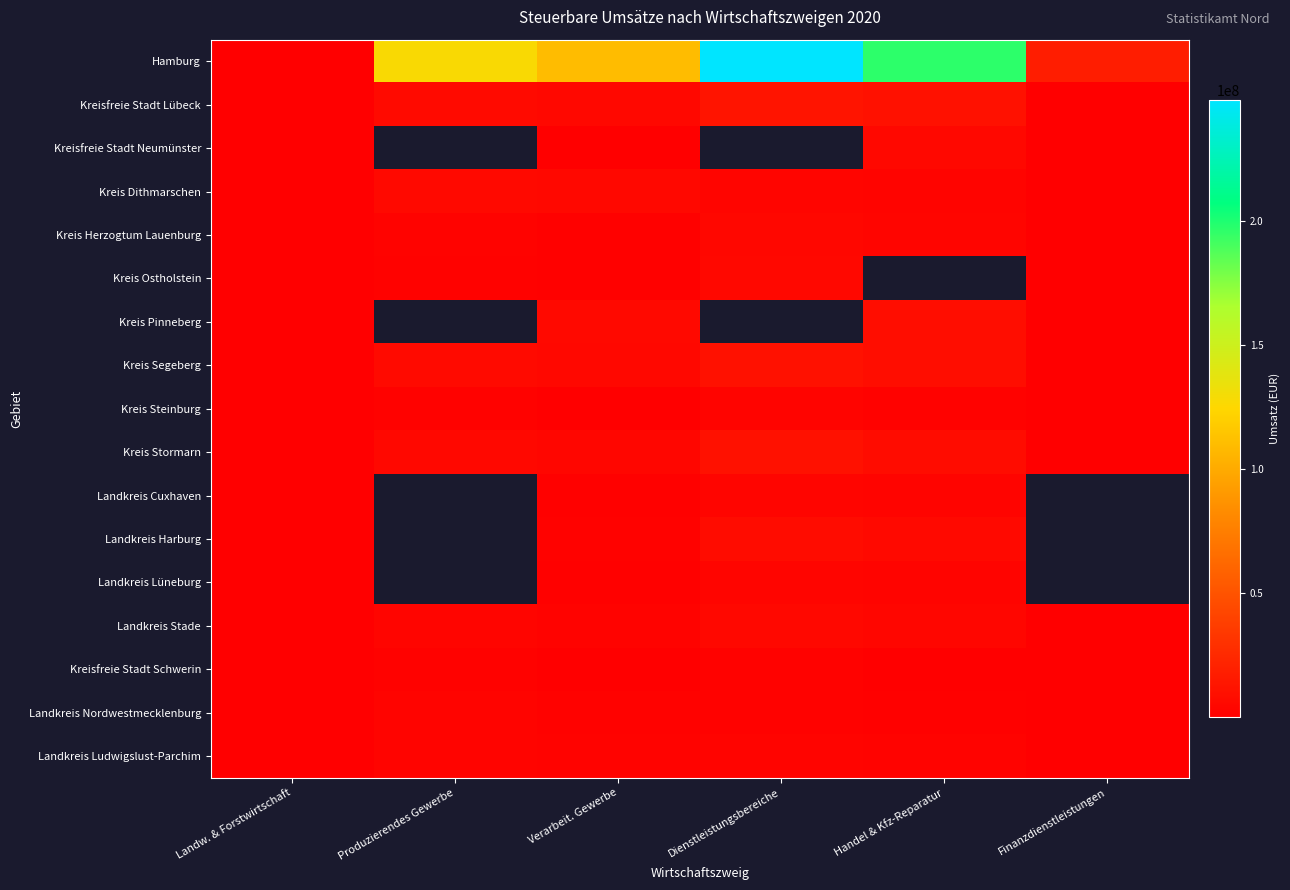

What is the sum of all Hamburg values?

698599768.0